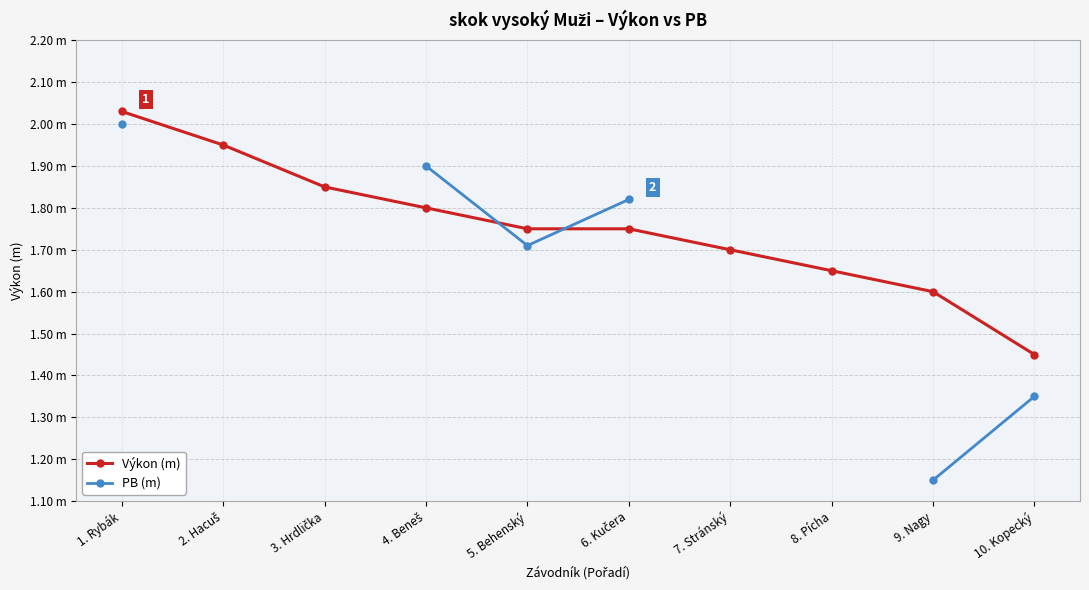

What is the maximum value for PB (m)?

2.0